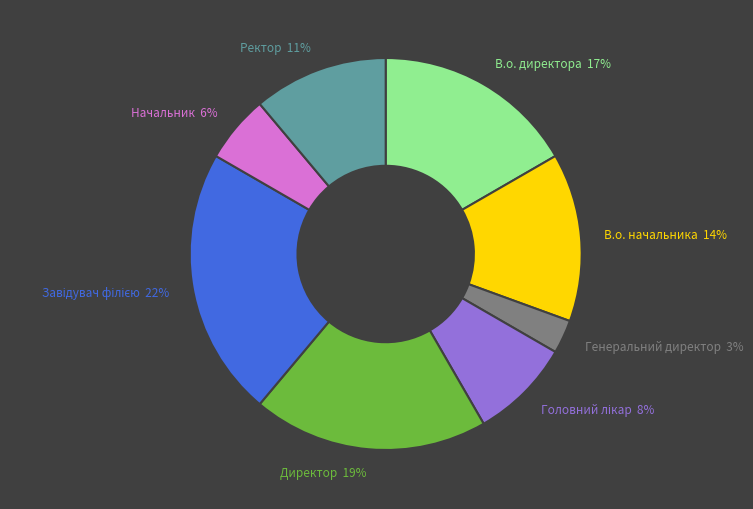

True or false: Начальник 6% accounts for 6% of the total.

True